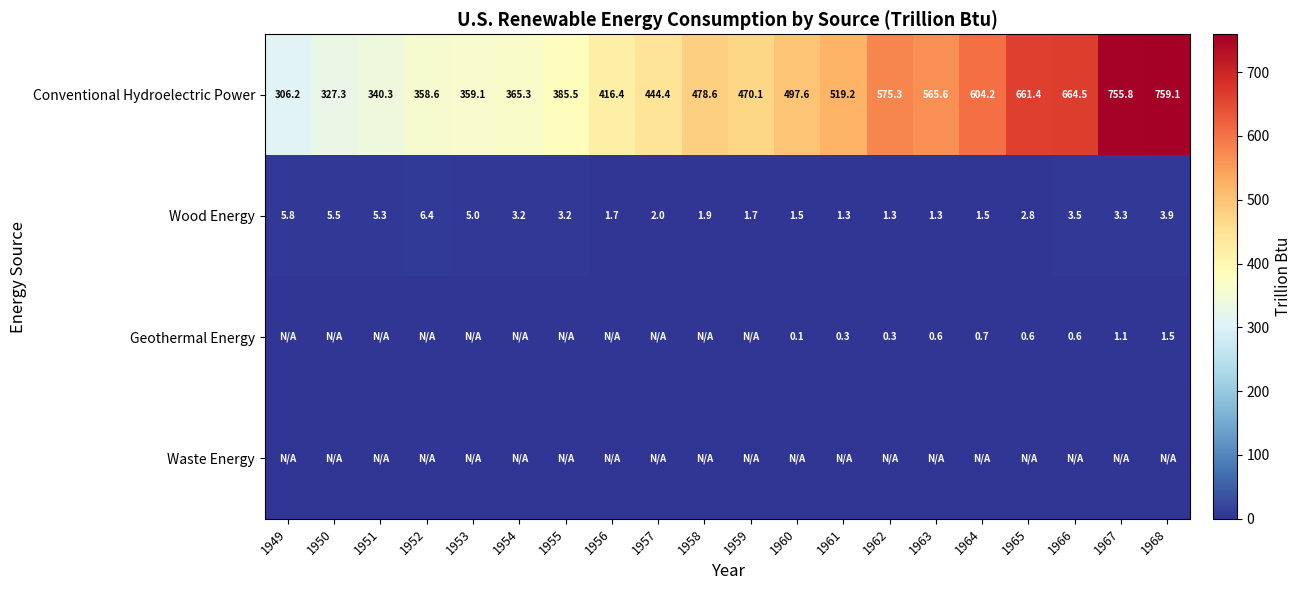

At which label does Wood Energy reach its peak?

1952